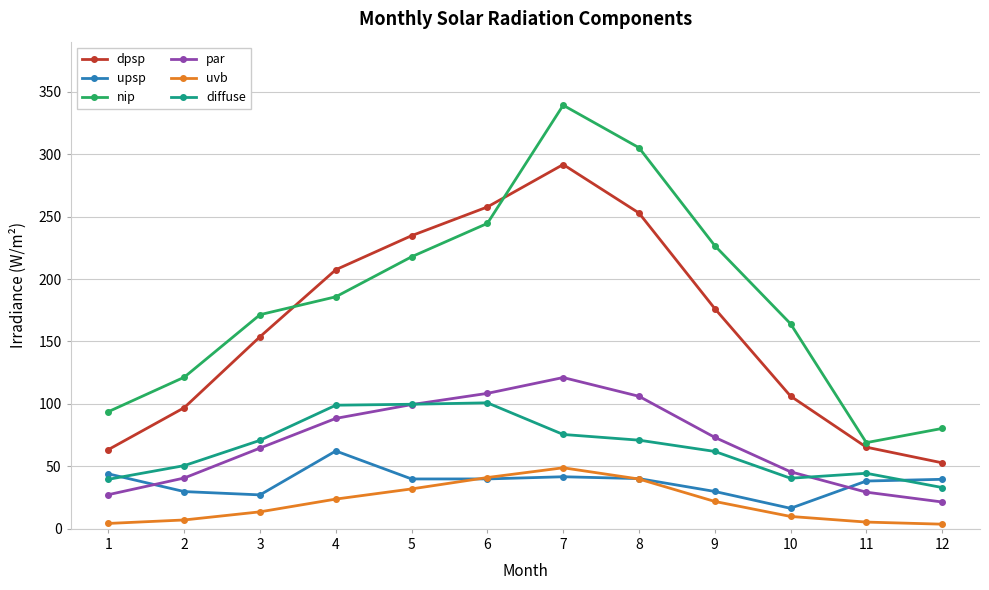

How many interior local valleys does the nip series have?

1